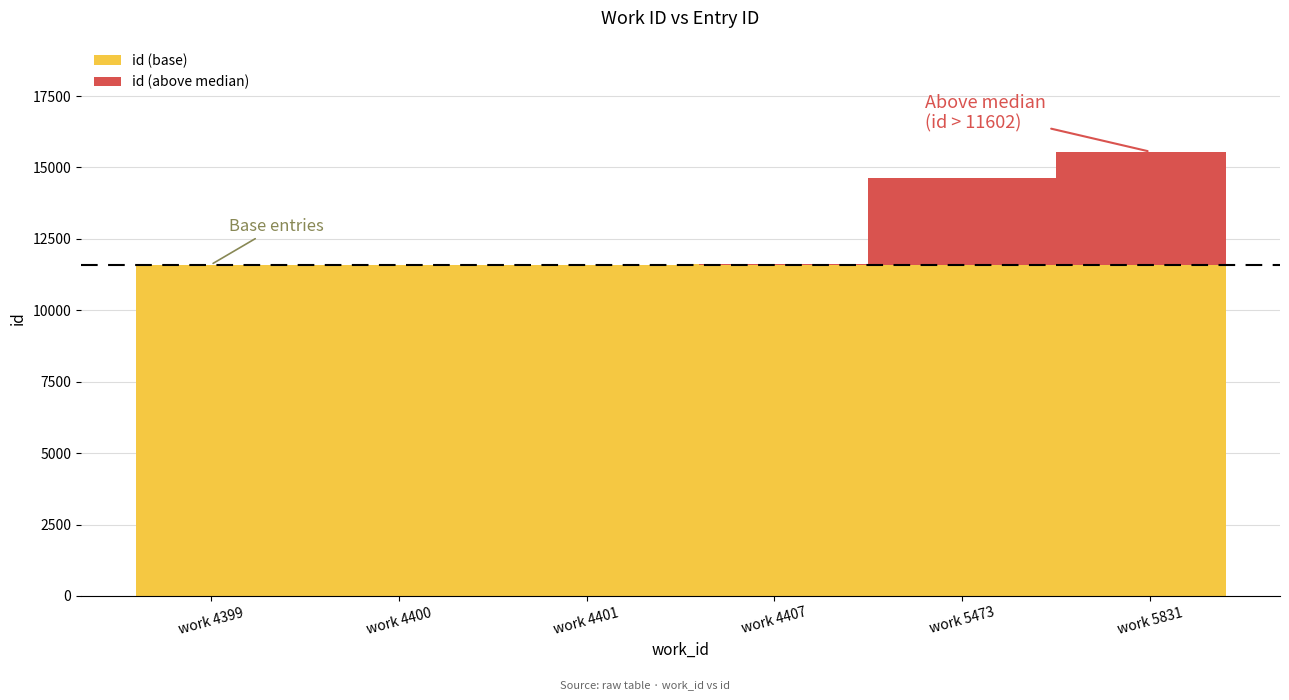

List the labels in order of value, largest first.

5831, 5473, 4407, 4401, 4400, 4399